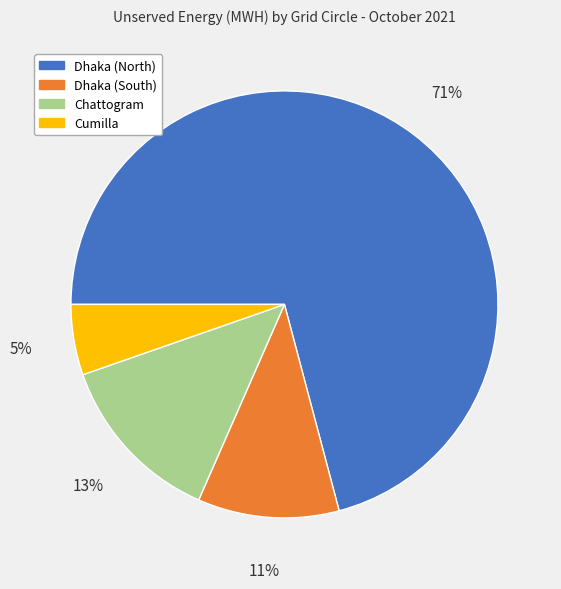

Between Dhaka (South) and Dhaka (North), which is larger?

Dhaka (North)